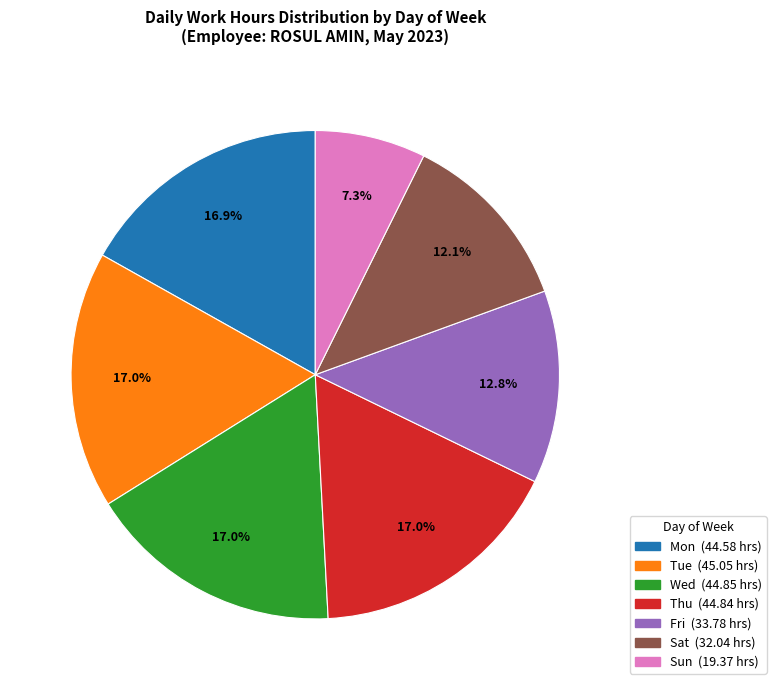

Is there a majority slice in this chart?

No